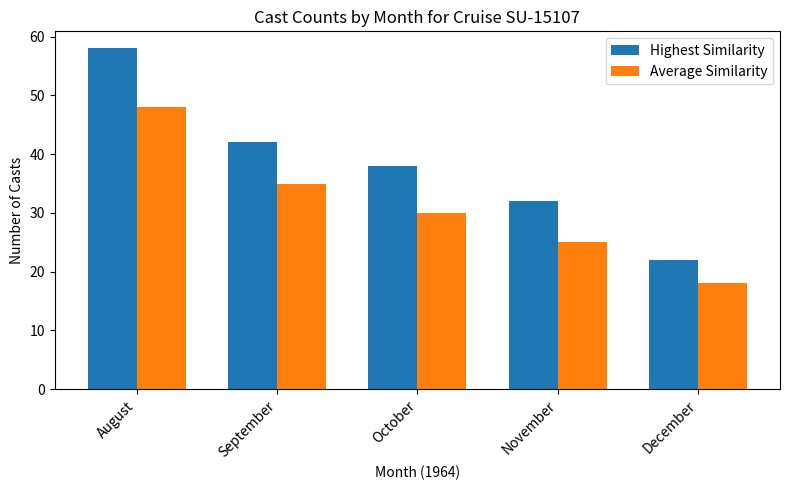

What is the difference between the maximum and minimum values in the Average Similarity series?

30